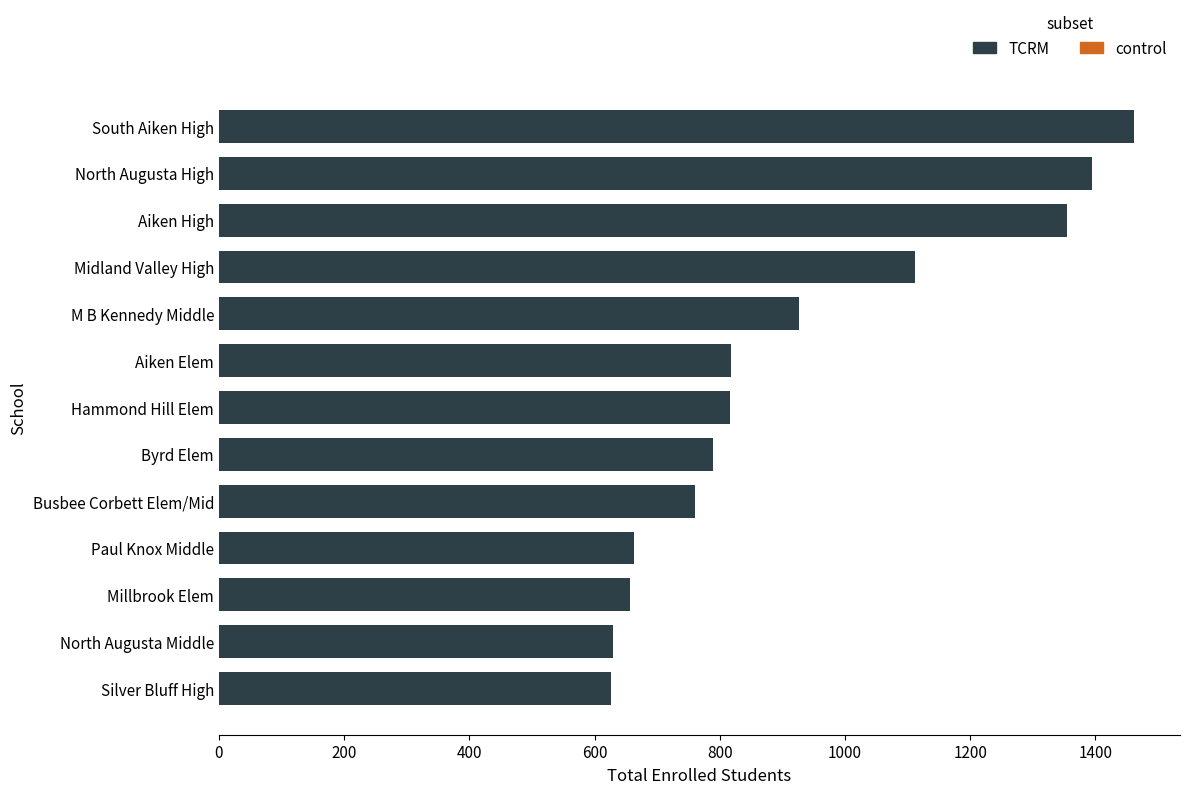

Which label corresponds to the largest value in the chart?

South Aiken High